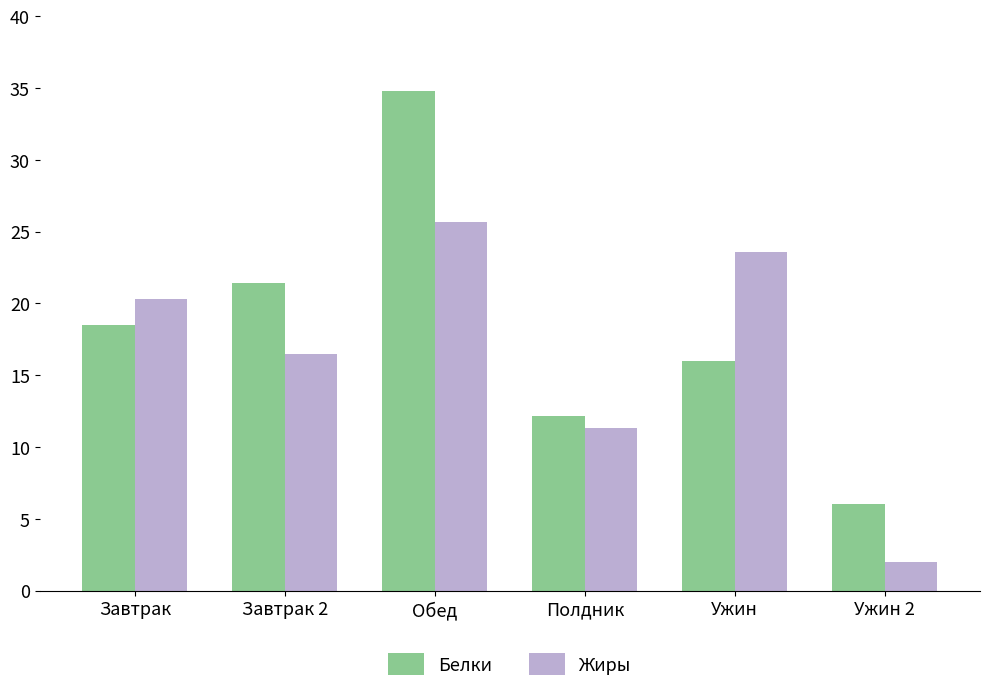

Are the bars grouped side by side (vs. stacked)?

Yes